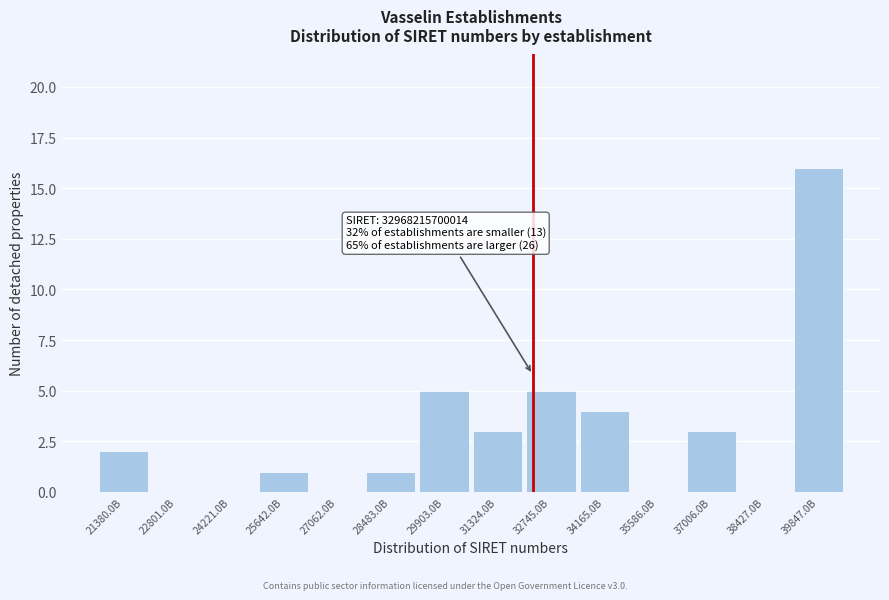

Reading left to right, transcribe all the data shown in this chart.

21380.0B=2	22801.0B=0	24221.0B=0	25642.0B=1	27062.0B=0	28483.0B=1	29903.0B=5	31324.0B=3	32745.0B=5	34165.0B=4	35586.0B=0	37006.0B=3	38427.0B=0	39847.0B=16